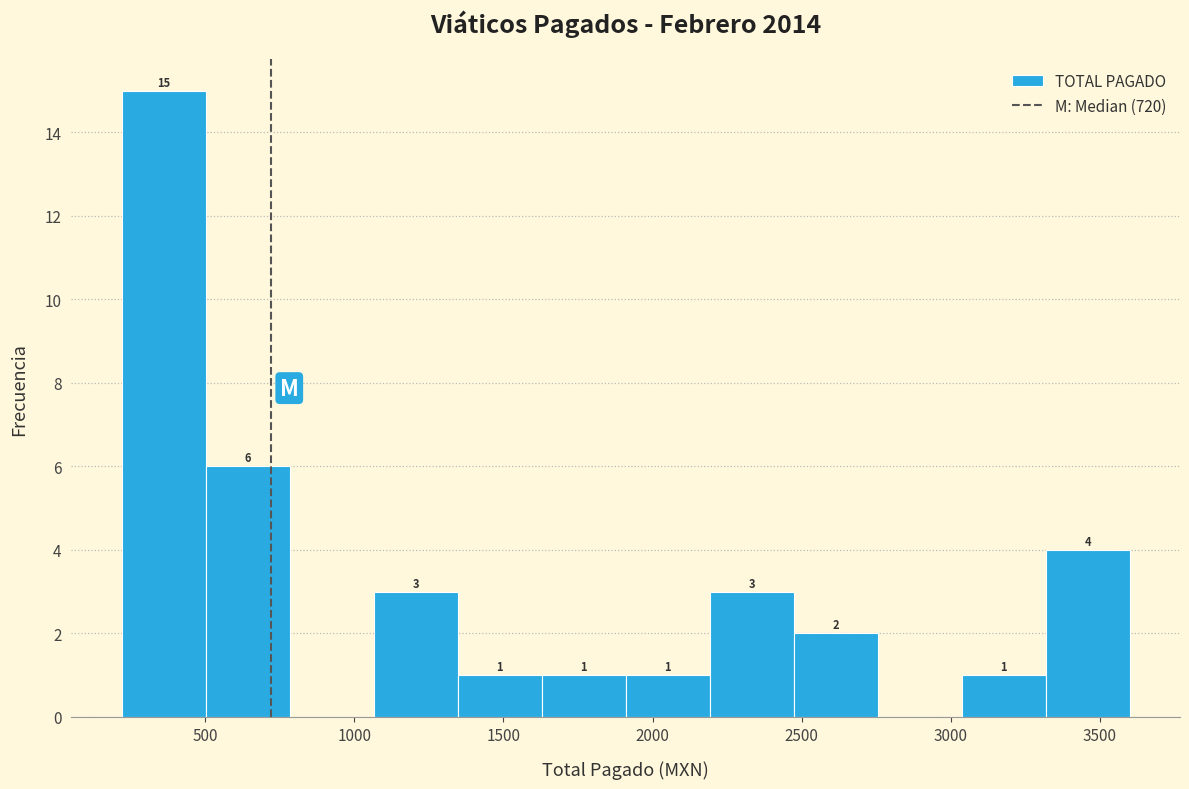

Over which range of the x-axis is the bar tallest?

200 to 500